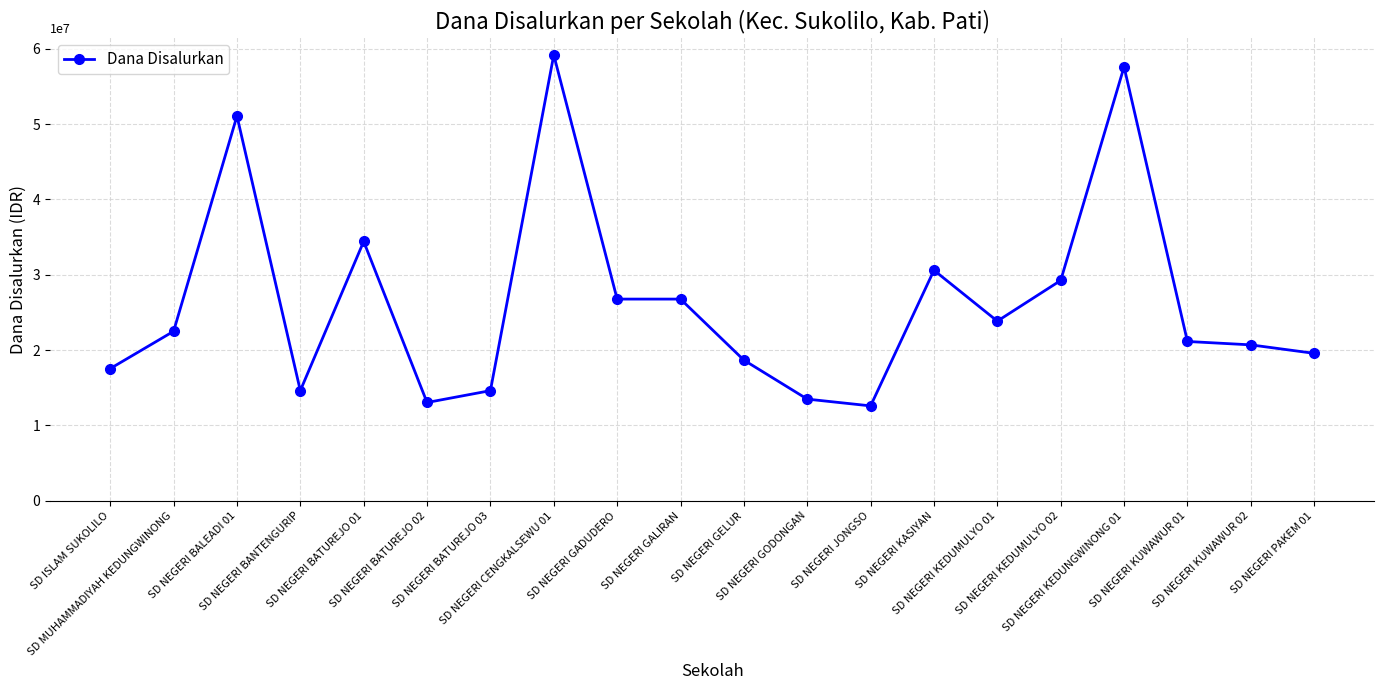

What is the greatest value displayed?

59175000